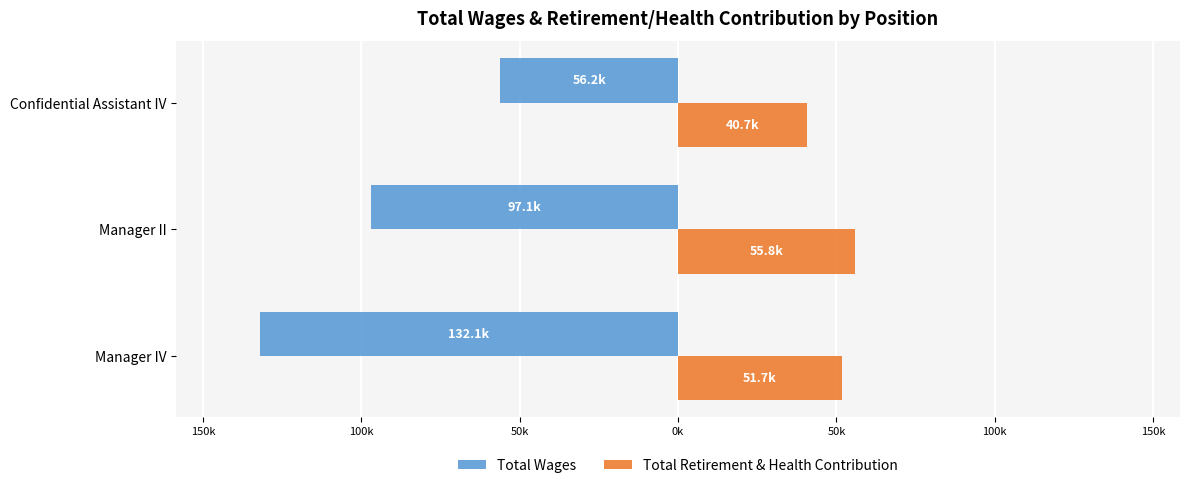

At how many categories does at least one series exceed 40090?

3